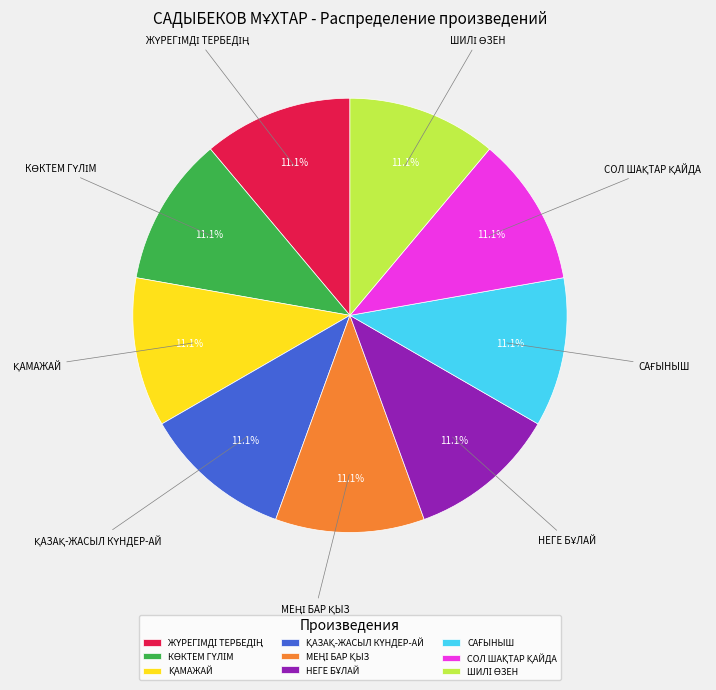

Is there any slice that represents more than half of the pie?

No